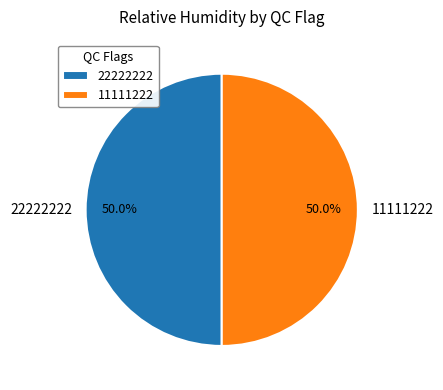

What percentage do 22222222 and 11111222 together represent?

100.0%